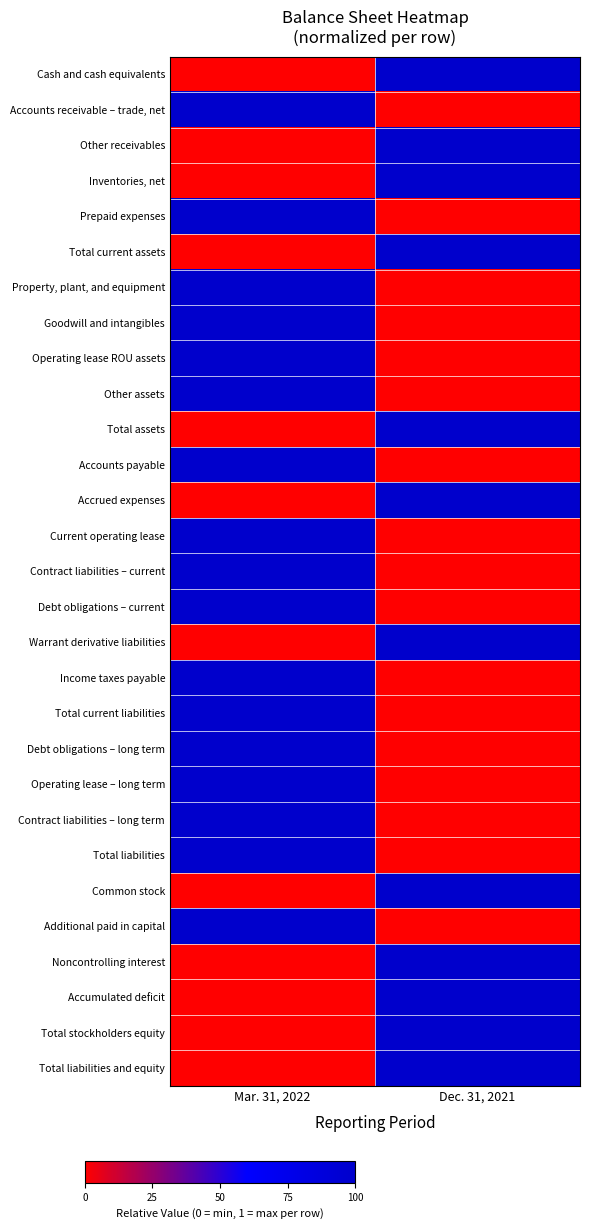

What is the difference between the highest and lowest values at Mar. 31, 2022?

1